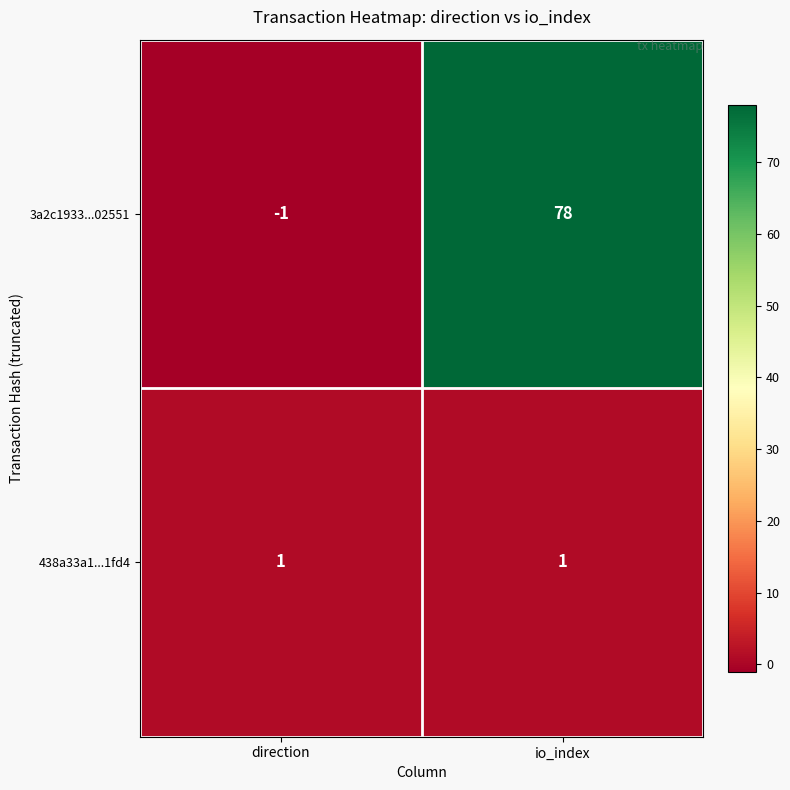

Which series has the widest spread of values?

3a2c1933...02551